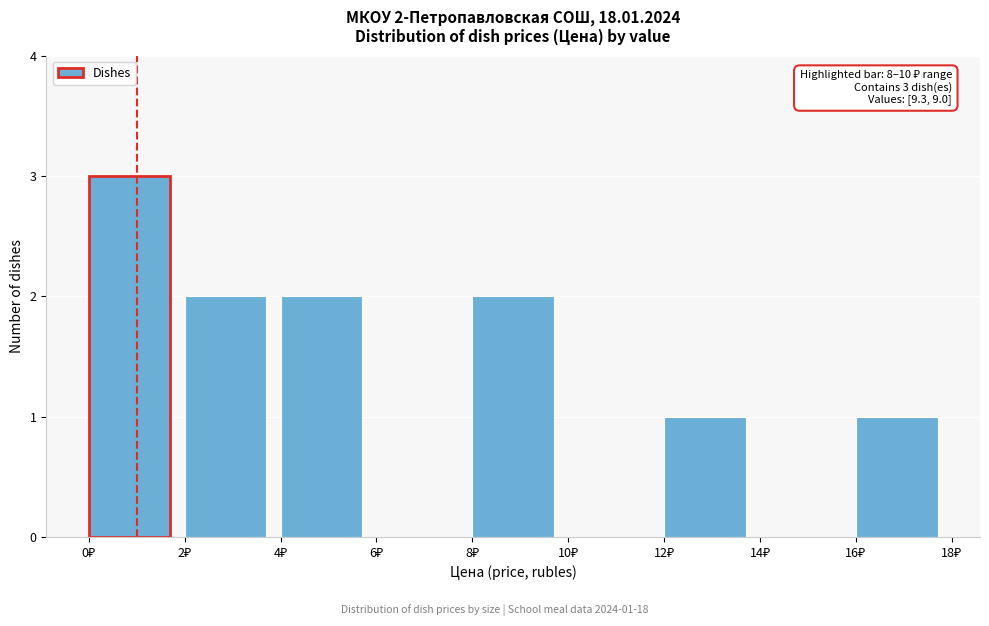

Which range on the x-axis has the tallest bar?

0 to 2